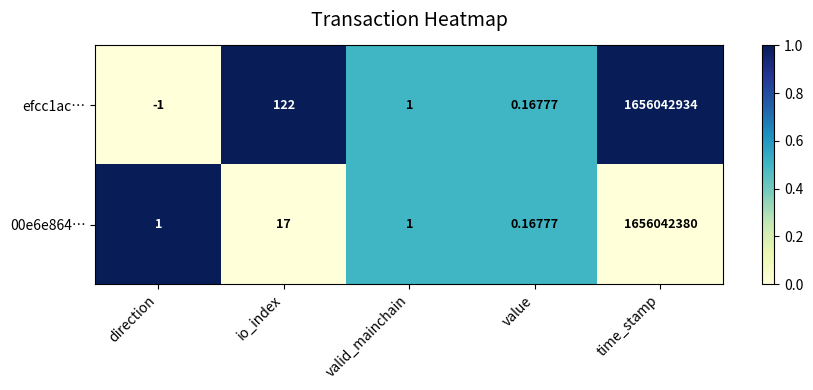

How many distinct data groups are displayed?

2